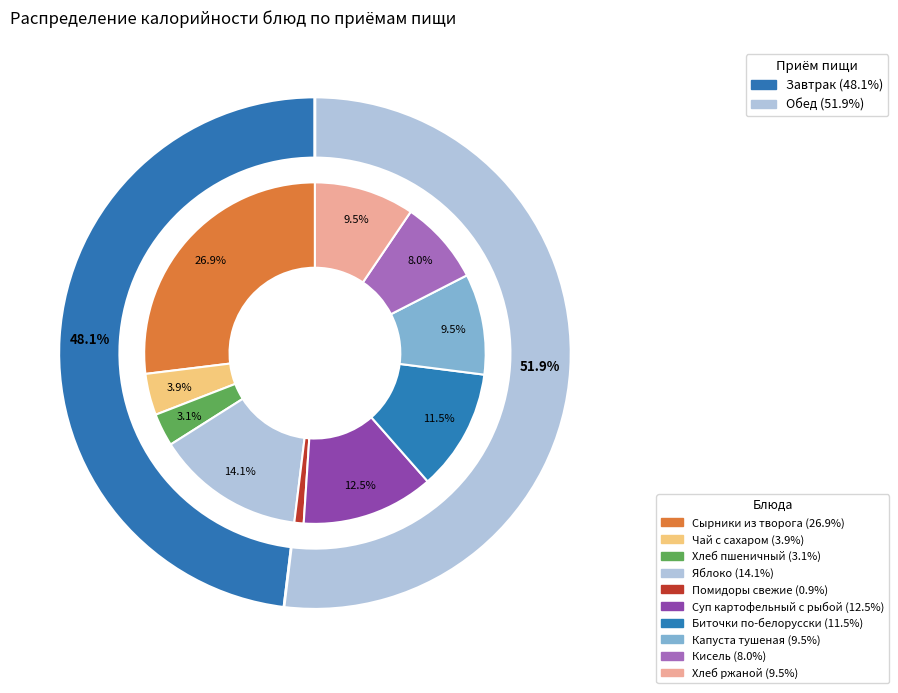

Is there any slice that represents more than half of the pie?

No